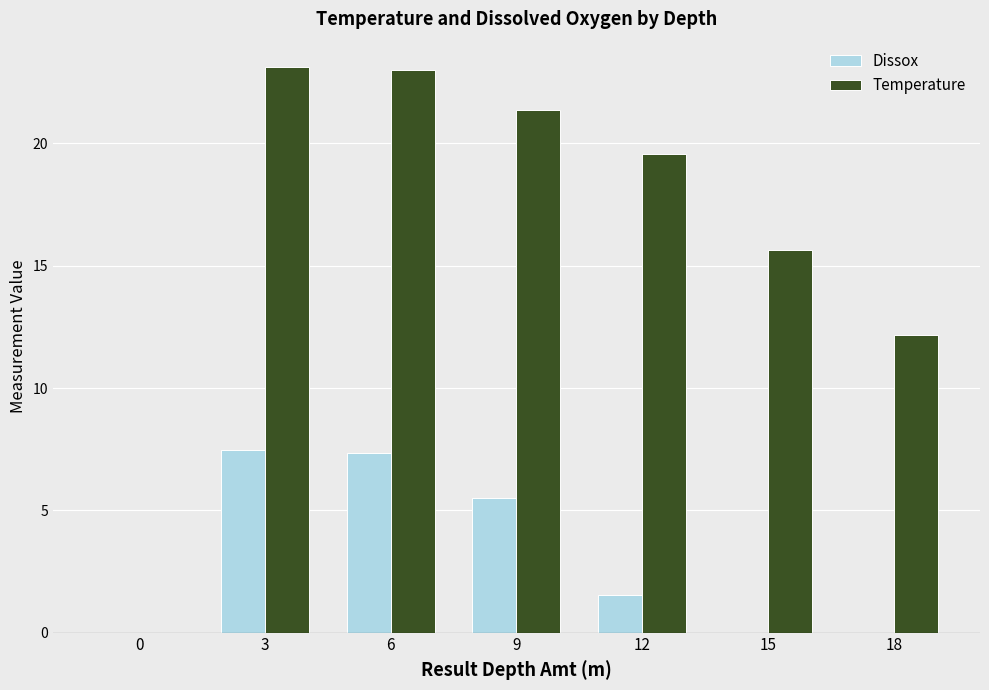

At which label is Temperature closest to 11?

18